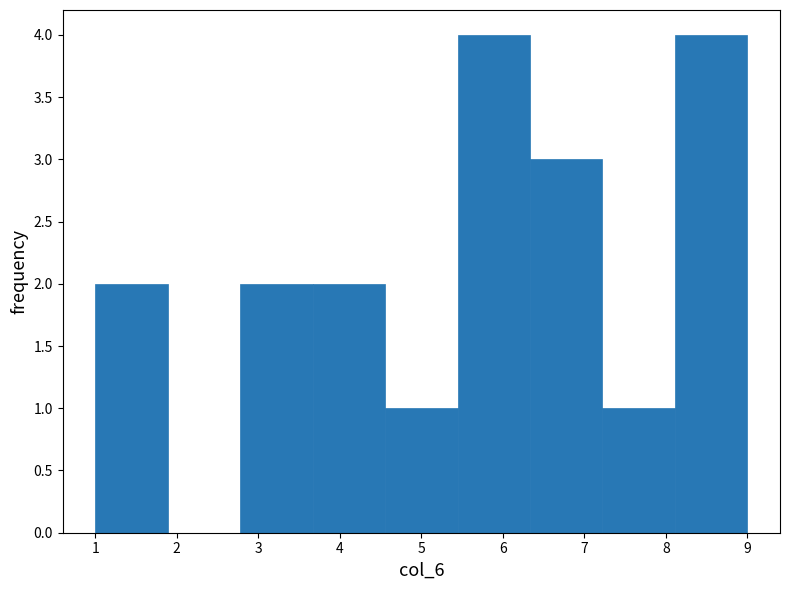

Reading left to right, transcribe this chart: for each bar, give the range it covers on the x-axis and its height. Neither the bar edges nor the heights are printed on the chart, so give them approximately, as read against the axes.

1.0 to 1.9: 2
1.9 to 2.8: 0
2.8 to 3.7: 2
3.7 to 4.6: 2
4.6 to 5.4: 1
5.4 to 6.3: 4
6.3 to 7.2: 3
7.2 to 8.1: 1
8.1 to 9.0: 4